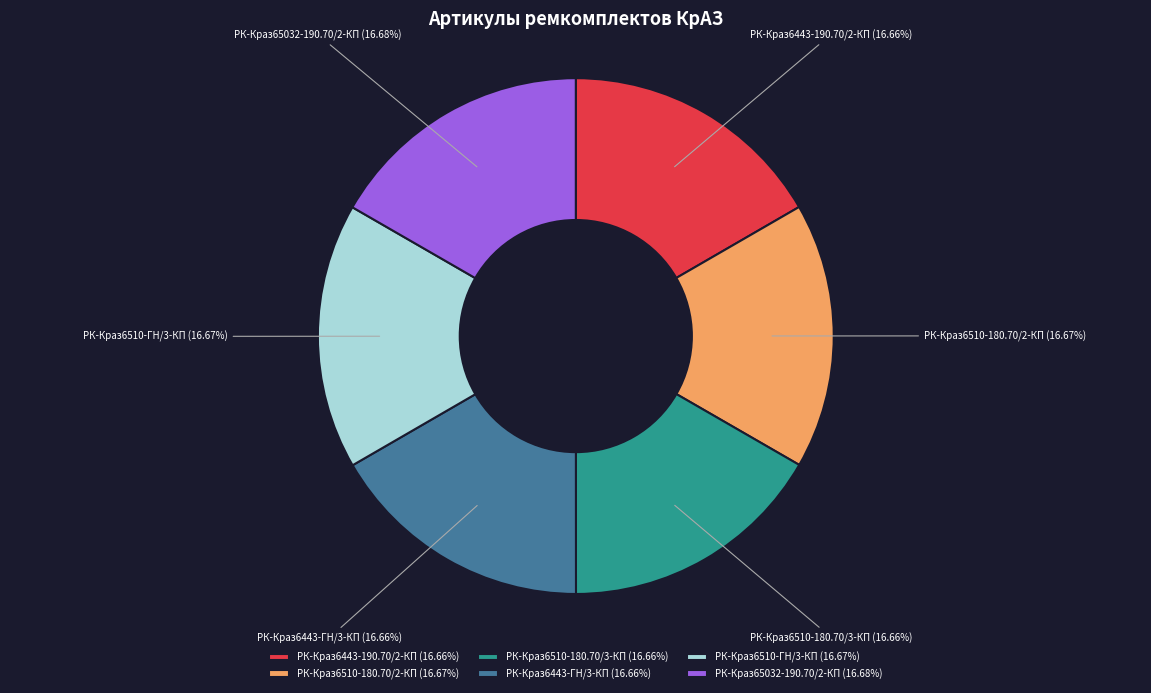

True or false: РК-Краз6443-ГН/3-КП accounts for 17% of the total.

True